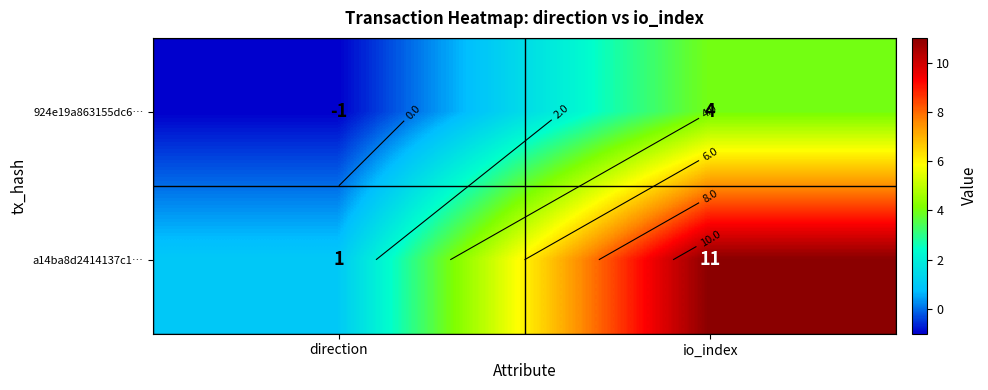

At direction, list the series in order from smallest to largest.

924e19a863155dc6…, a14ba8d2414137c1…